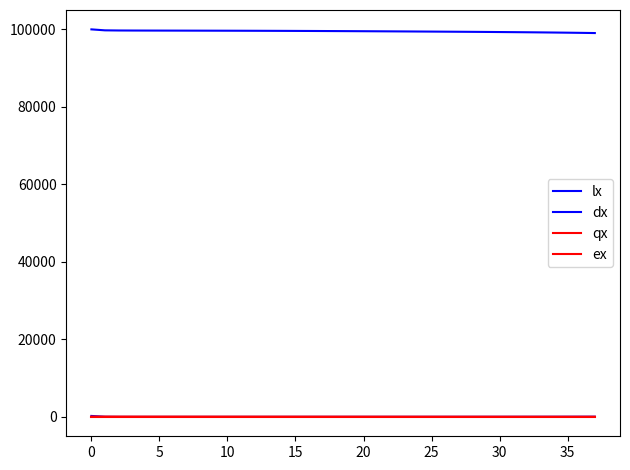

Does the chart have visible grid lines?

No